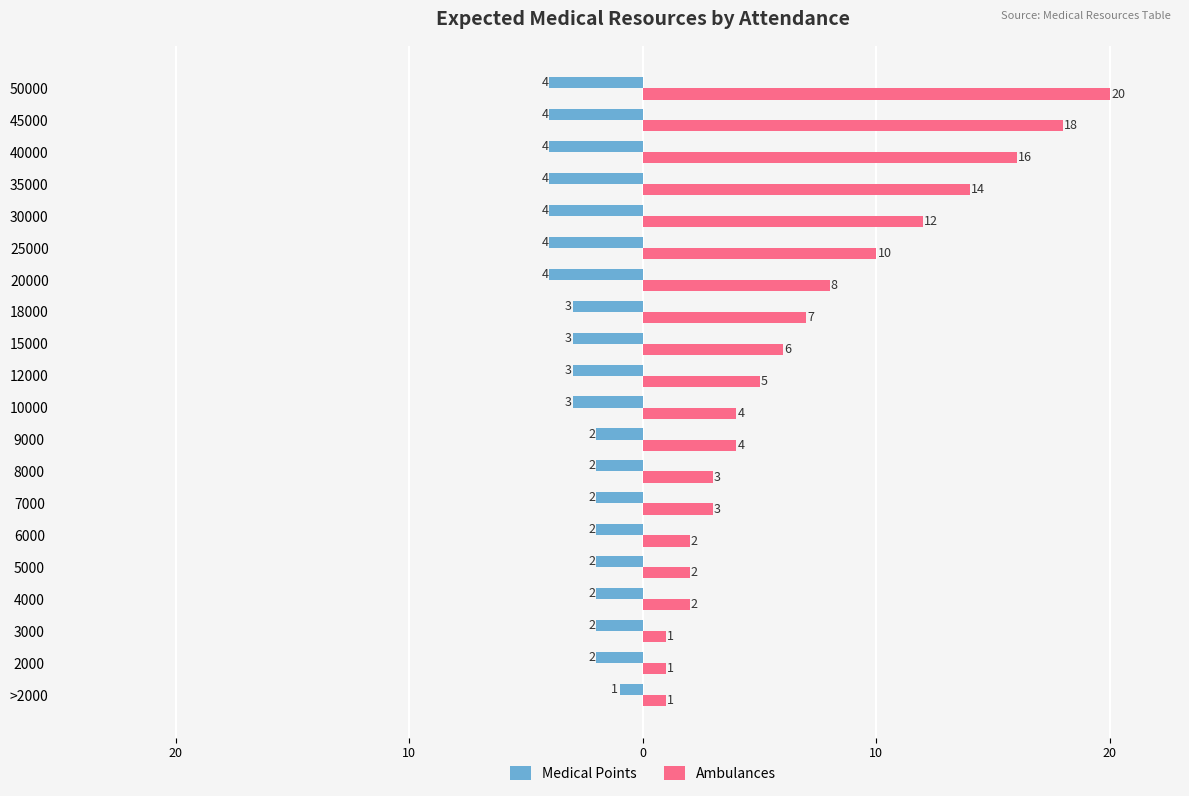

What are all the series names shown in the legend?

Medical Points, Ambulances